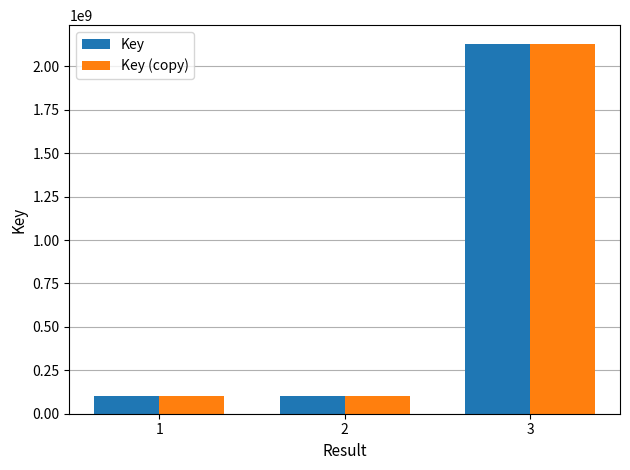

Is it true that Key equals 2130260172 at 3?

True